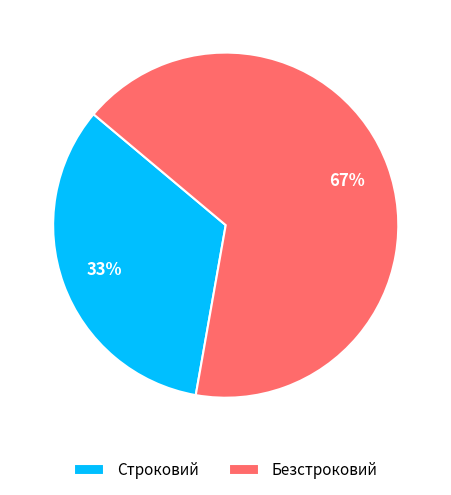

Combined, do Строковий and Безстроковий account for over 50%?

Yes